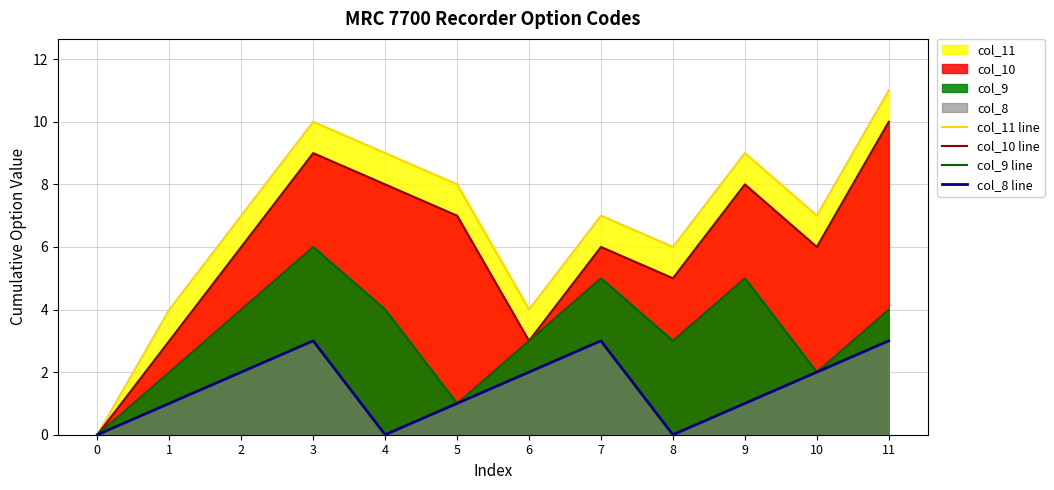

Rank the series by their average value, from highest to lowest.

col_11 line, col_10 line, col_9 line, col_8 line